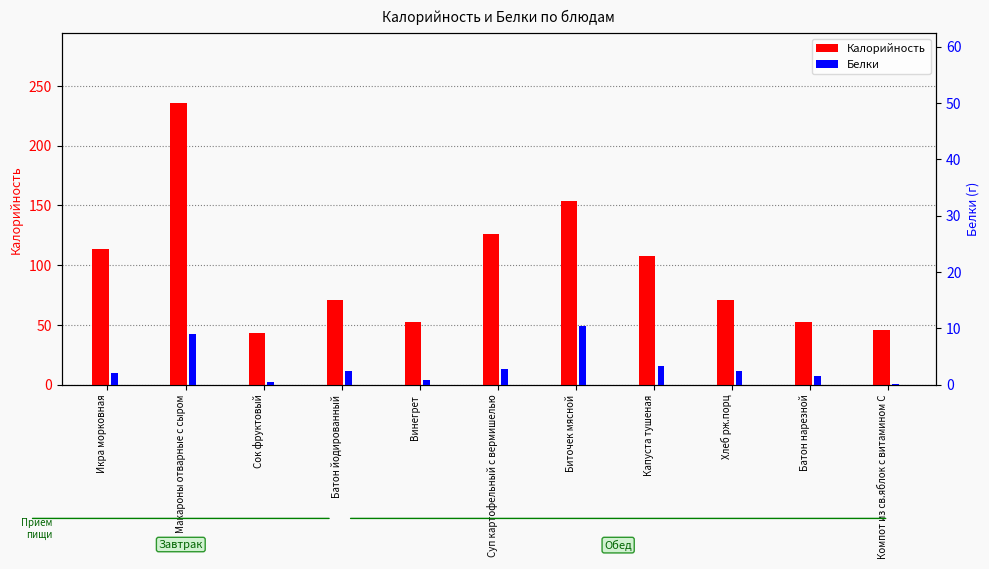

At how many categories does at least one series exceed 10?

11